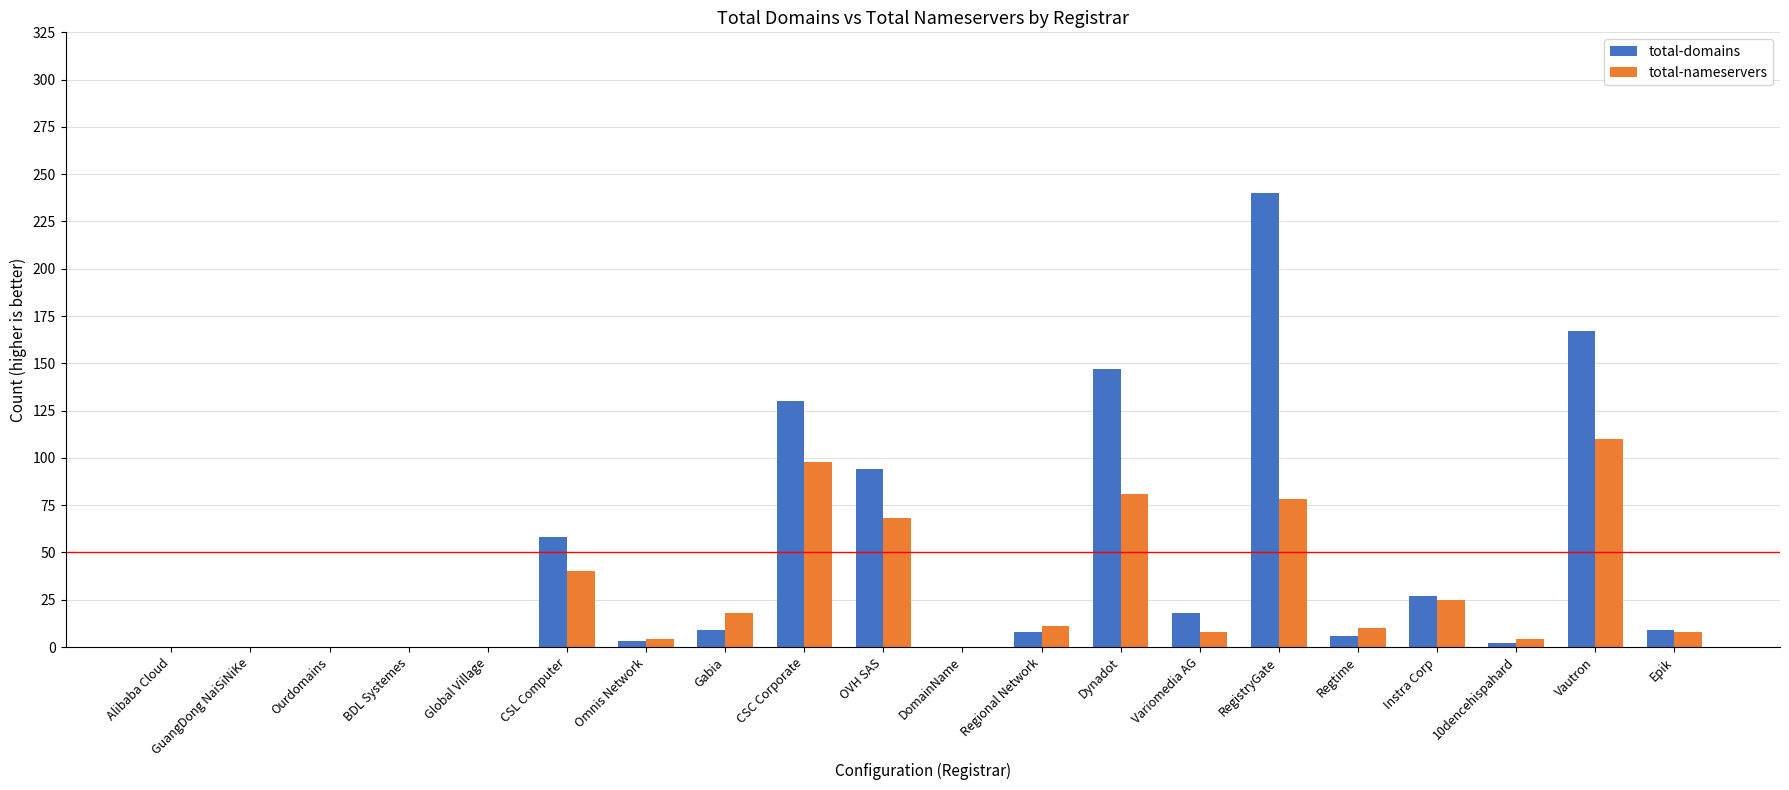

What is the sum of all total-nameservers values?

563